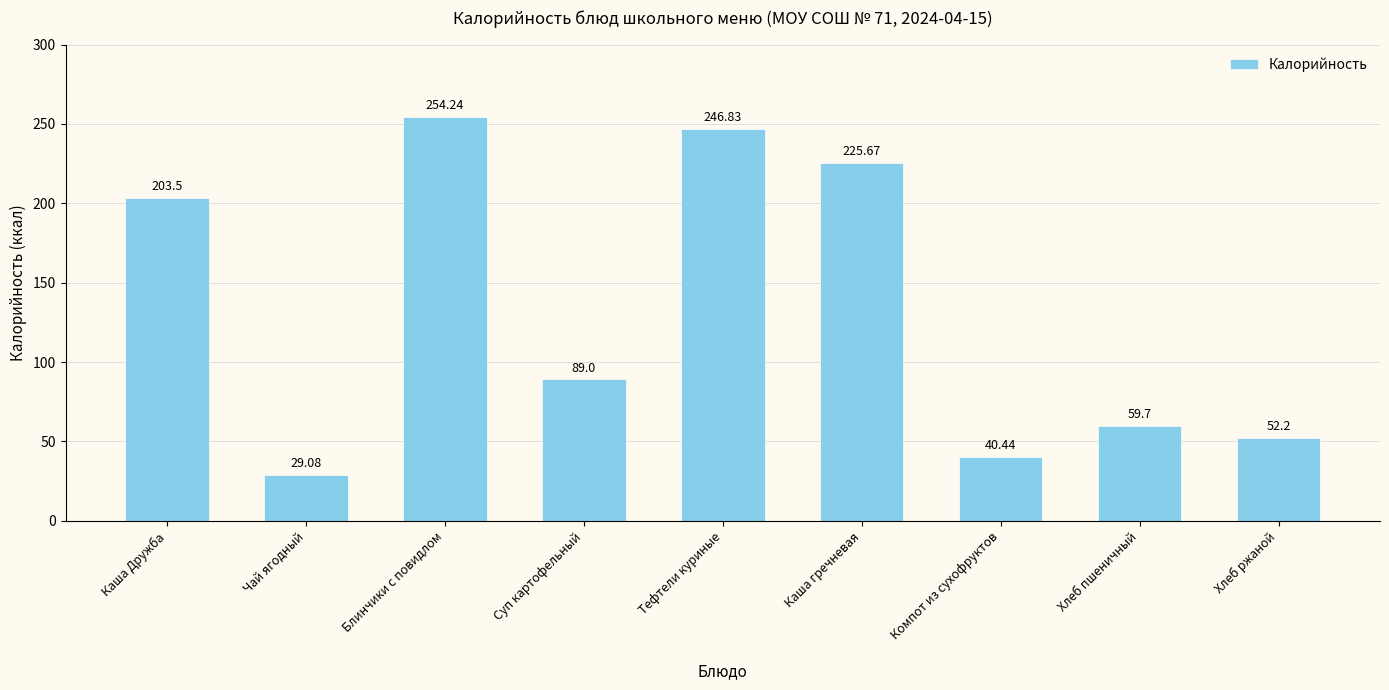

The chart shows a value of 59.7 at Хлеб пшеничный. True or false?

True